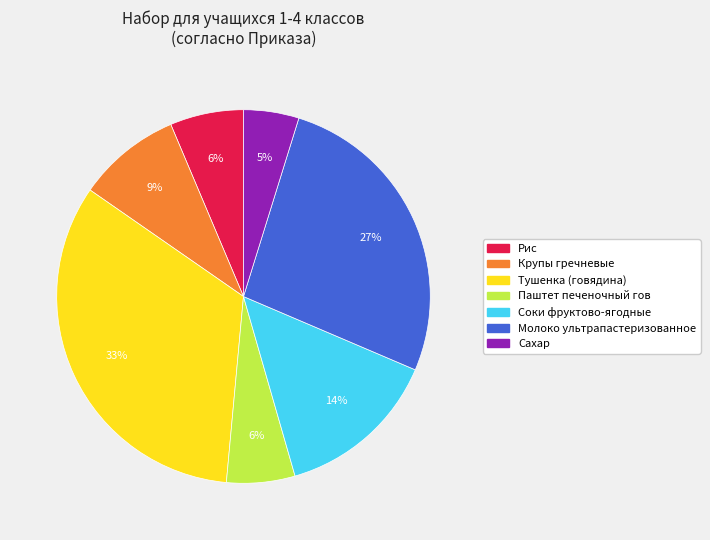

To the nearest percent, what is the average slice percentage?

14%